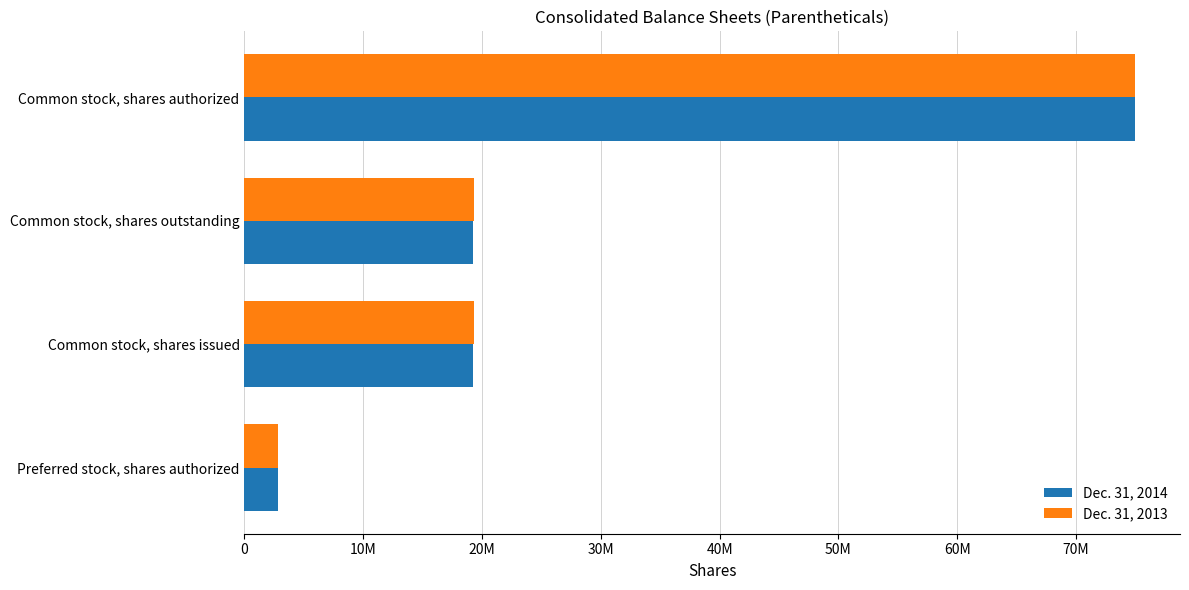

Rank the series by their maximum value, from highest to lowest.

Dec. 31, 2014, Dec. 31, 2013